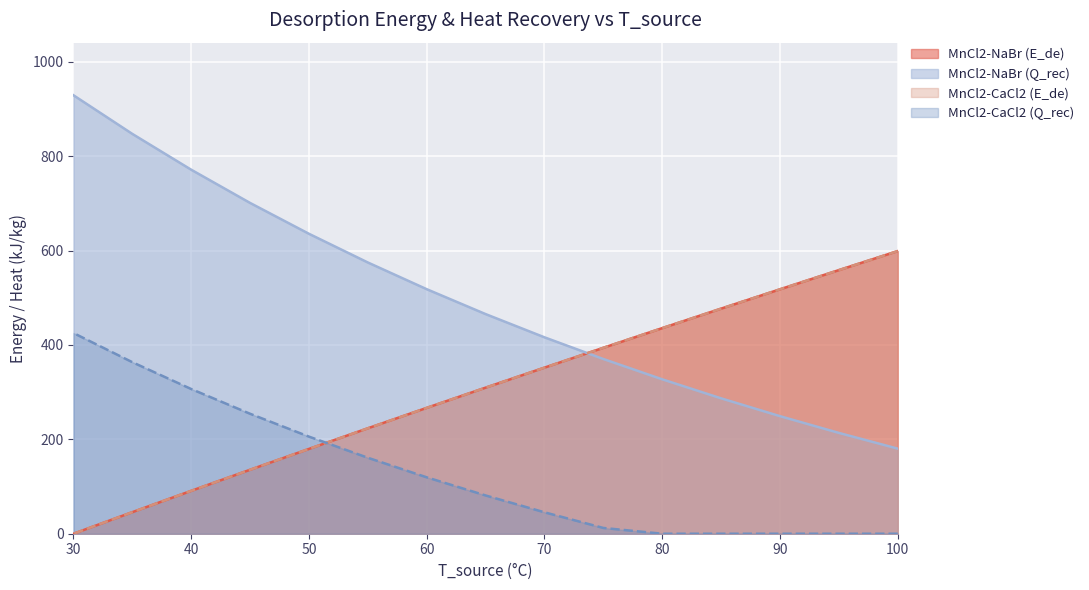

Does the chart display data point markers on the line(s)?

No